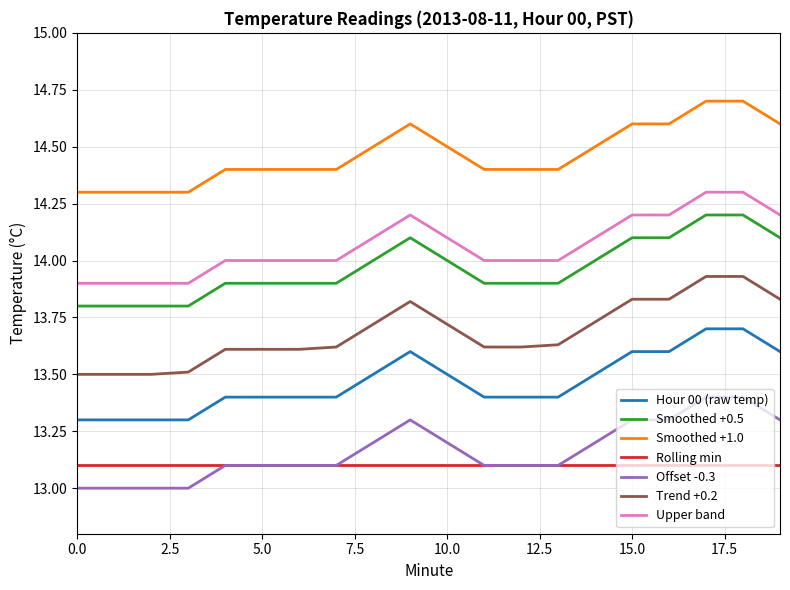

True or false: Rolling min and Trend +0.2 cross at least once.

False